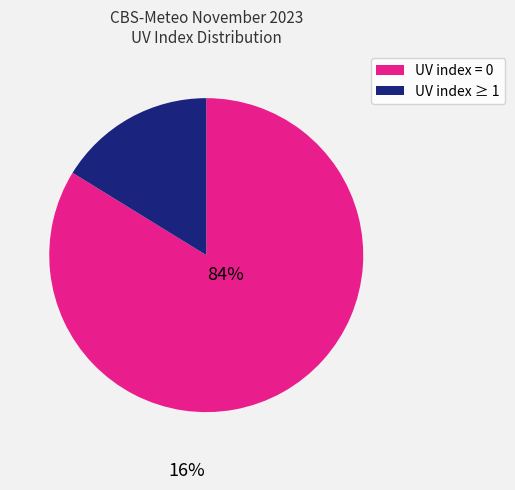

True or false: UV index = 0 accounts for 78% of the total.

False